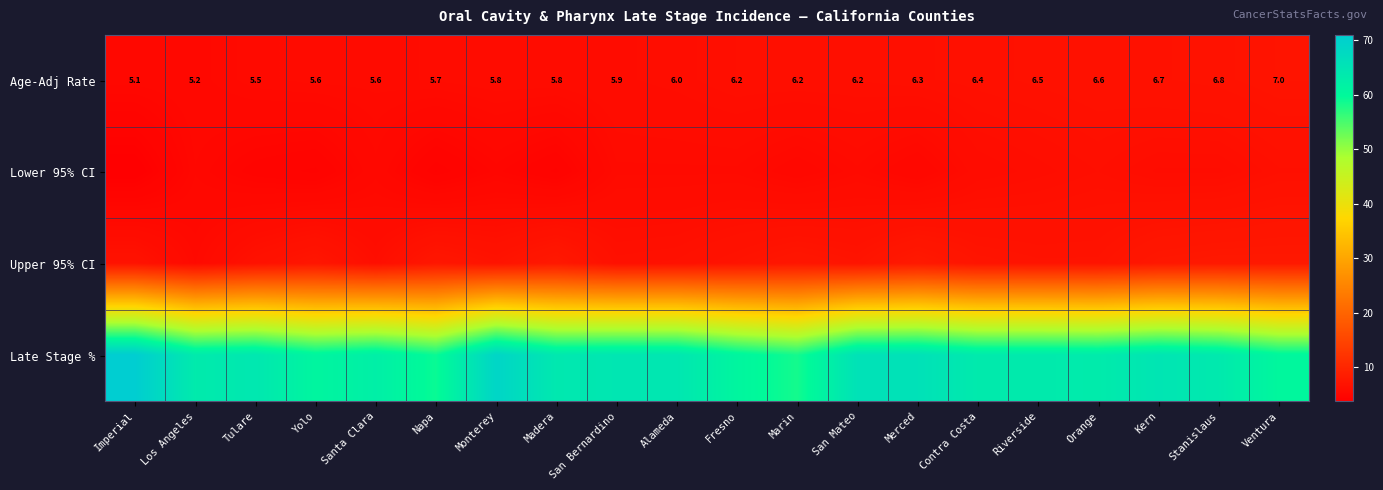

What is the smallest value displayed?

3.7